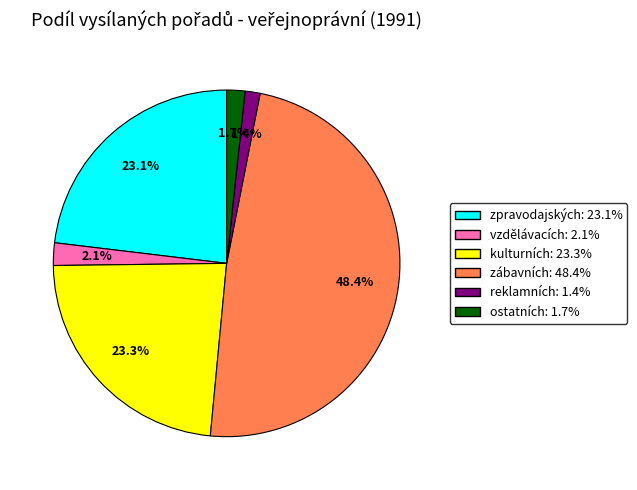

What is the ratio of the value at zpravodajských to the value at zábavních?

0.5